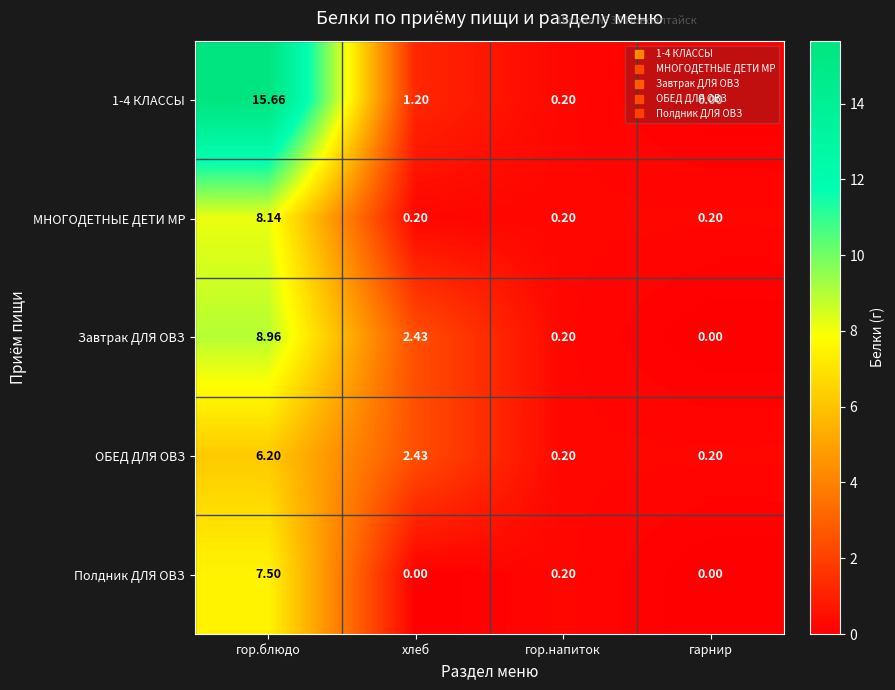

What is the maximum value shown in the chart?

15.7